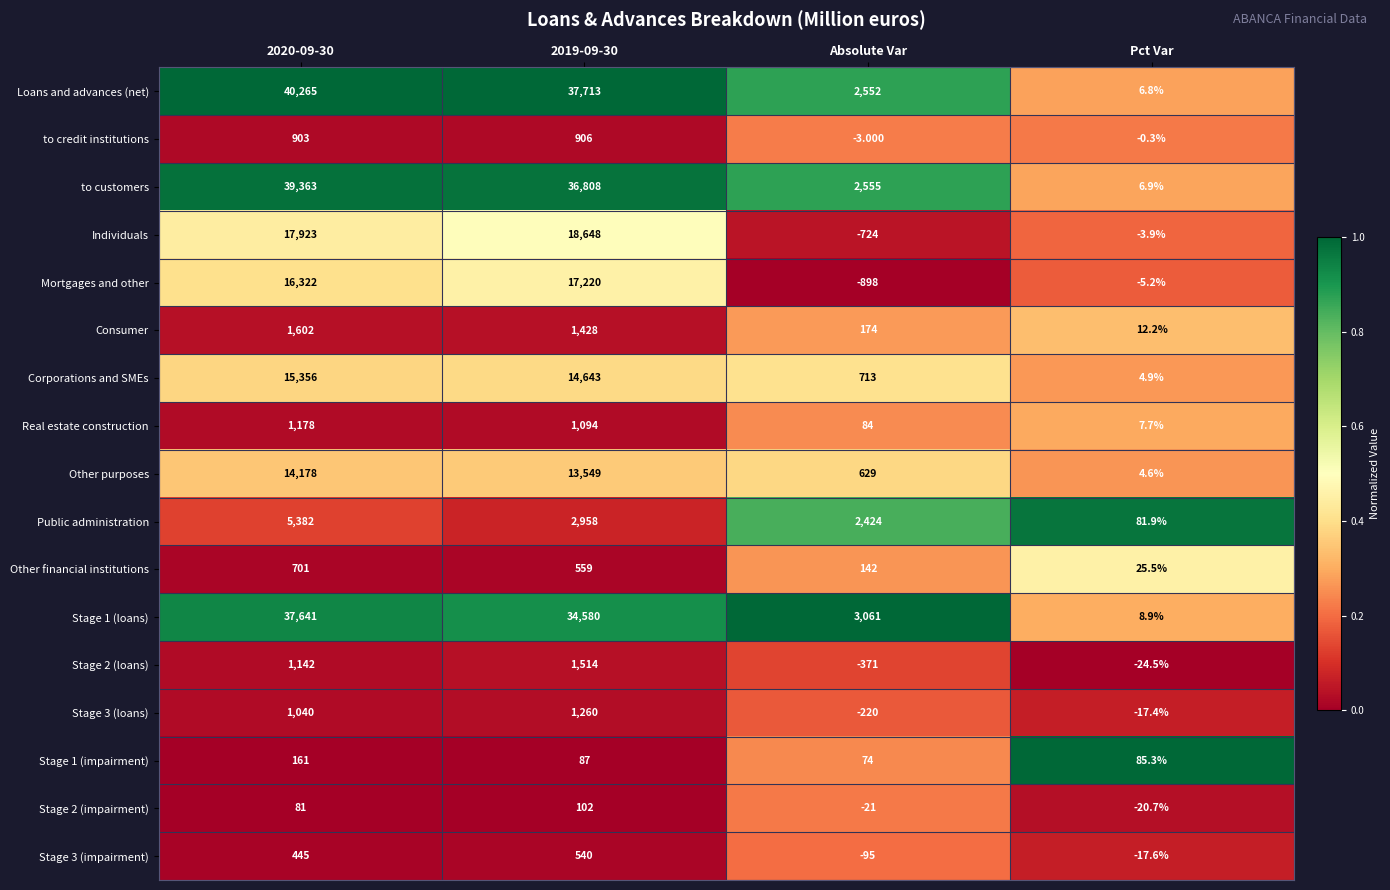

Which series has the largest range (max minus min)?

Loans and advances (net)